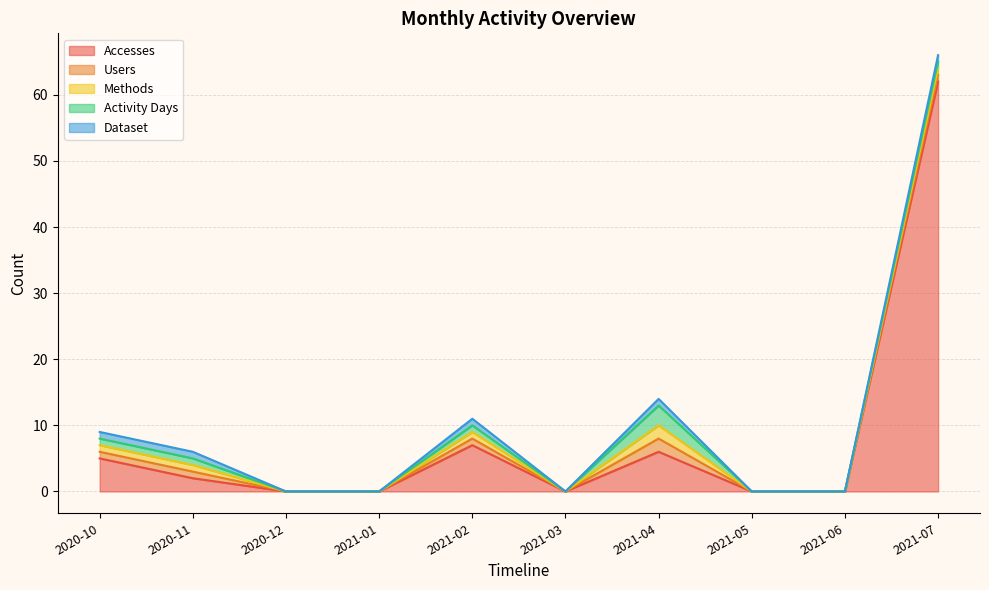

How many values in the Users series are below 1?

5